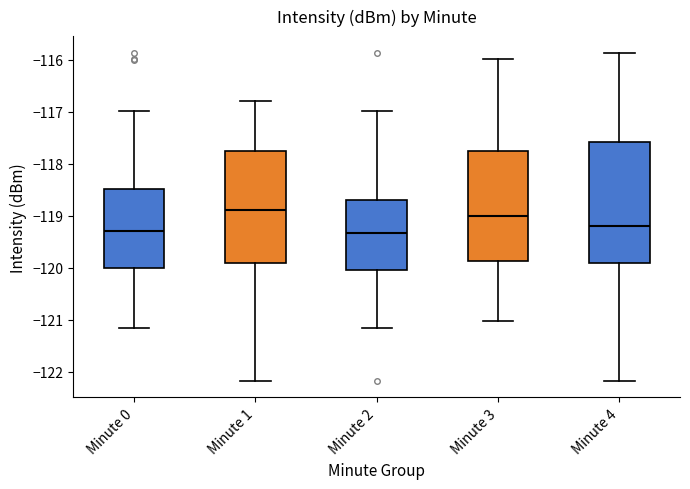

Reading left to right, read every box against the y-axis: the position of its median line, the range the box covers, and the ends of its whiskers. The values are not printed on the chart, so give them approximately, as read against the axis.

Minute 0: median -119.3, box -120.0 to -118.5, whiskers -121.2 to -117.0
Minute 1: median -118.9, box -119.9 to -117.8, whiskers -122.2 to -116.8
Minute 2: median -119.3, box -120.1 to -118.7, whiskers -121.2 to -117.0
Minute 3: median -119.0, box -119.9 to -117.8, whiskers -121.0 to -116.0
Minute 4: median -119.2, box -119.9 to -117.6, whiskers -122.2 to -115.9